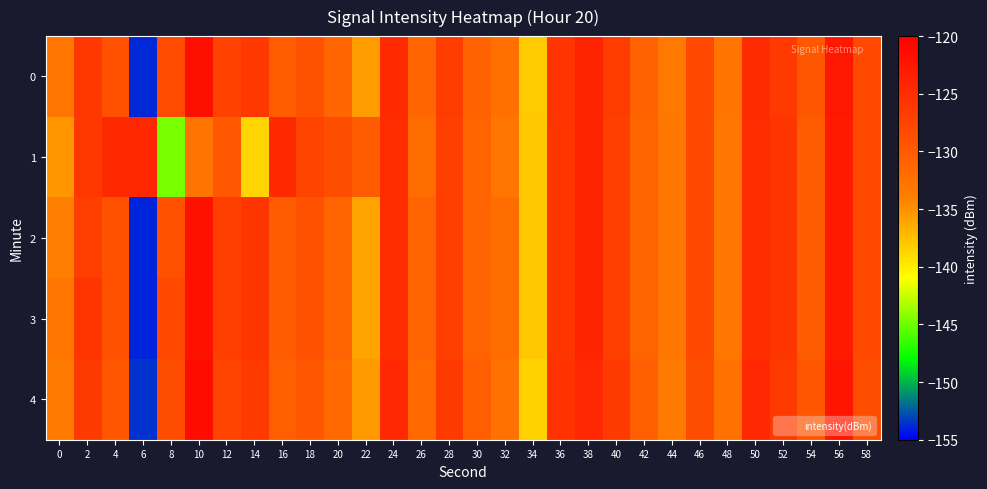

Between 2 and 54, which series saw the biggest shift?

3